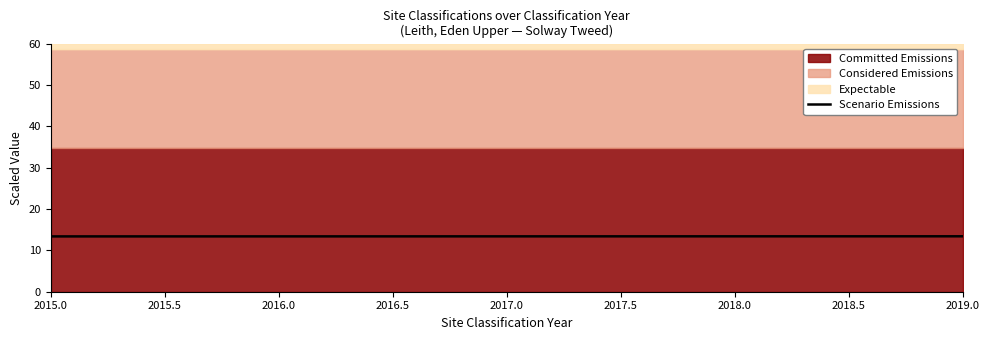

Reading right to left, list all the values displayed in this chart.

13.4	13.4	13.4